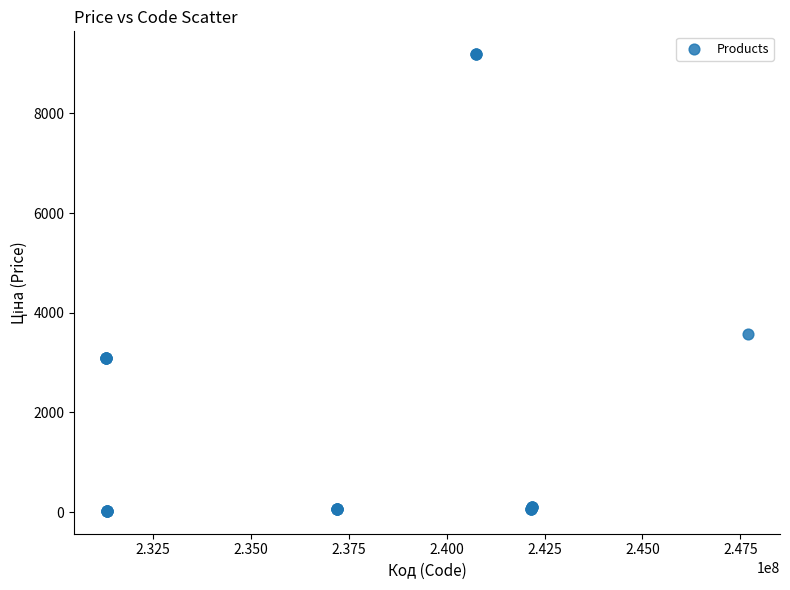

What Y value in the scatter plot is closest to 4606?

3569.6